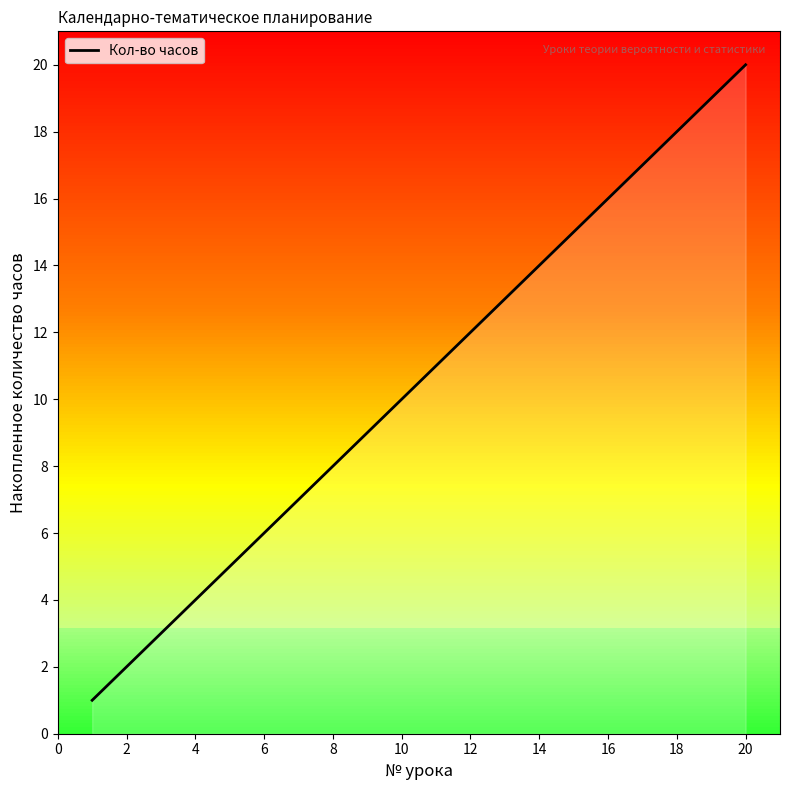

Does the chart display data point markers on the line(s)?

No